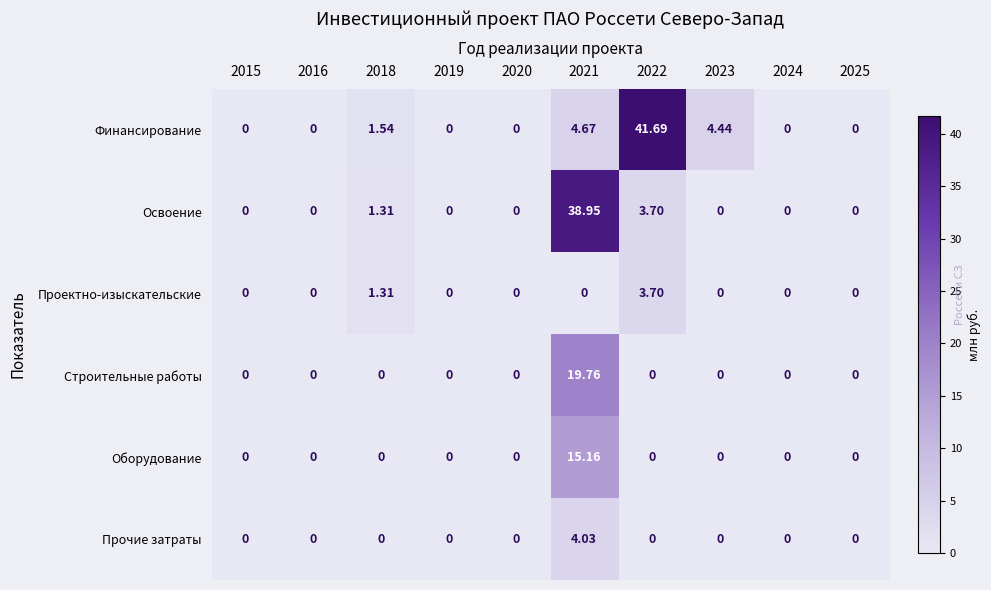

At which category is the sum across all series the highest?

2021